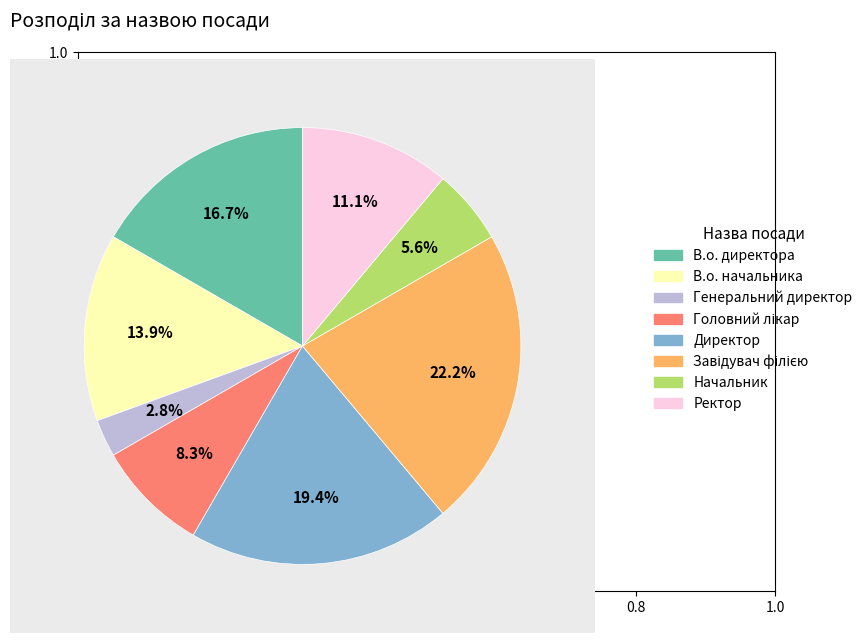

What is the smallest slice in the pie chart?

Генеральний директор